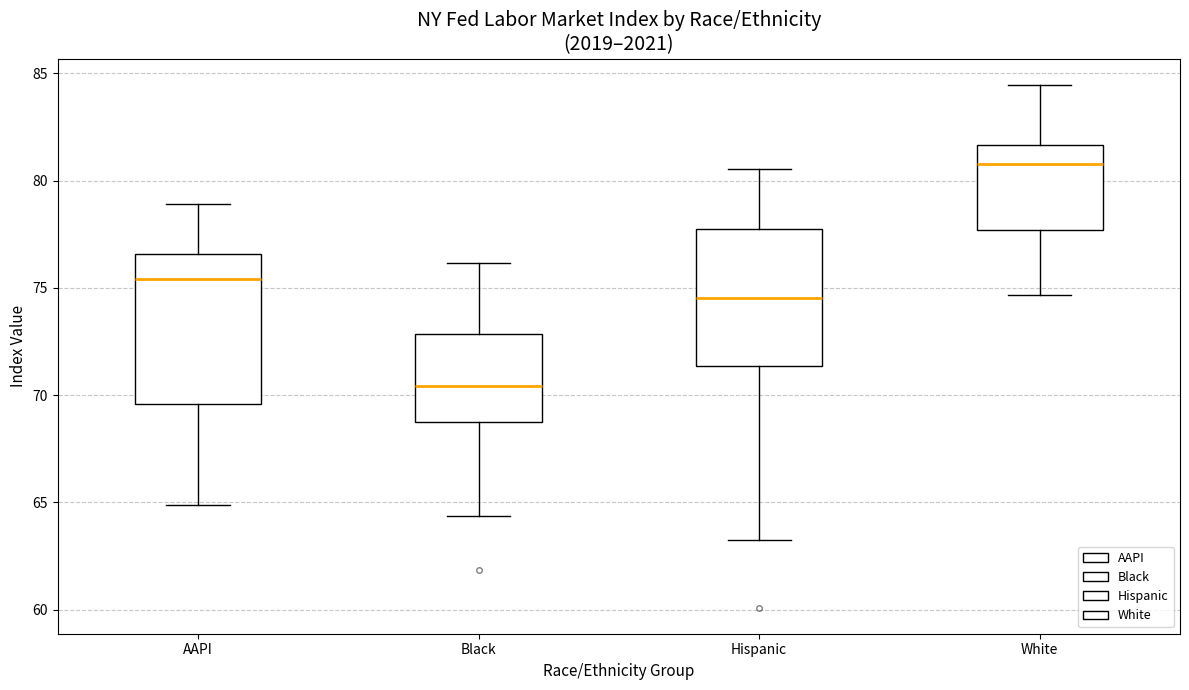

Which box's median line is the highest?

White